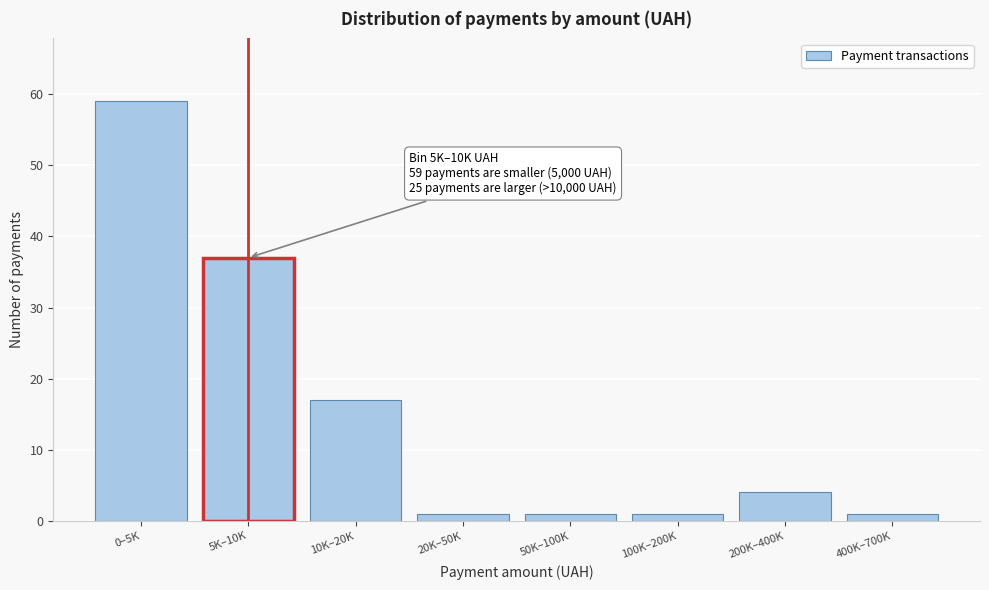

Reading left to right, extract all data points from this chart.

59	37	17	1	1	1	4	1